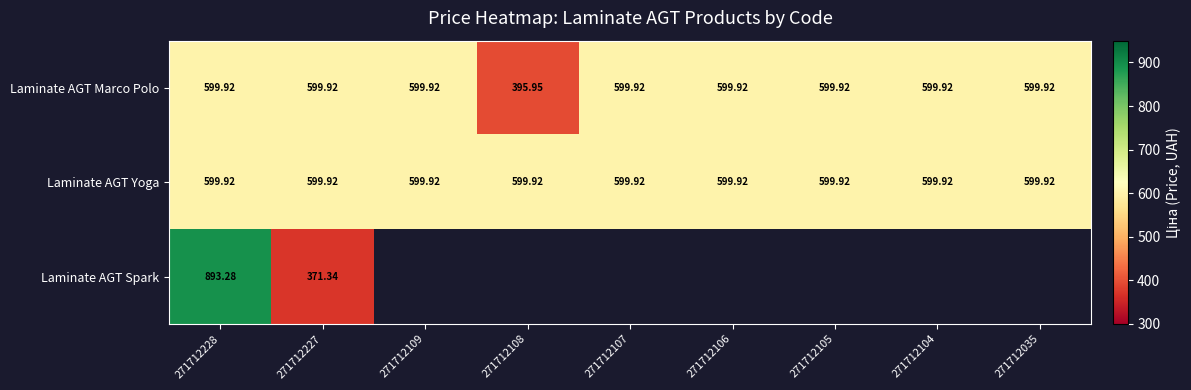

How many values in the Laminate AGT Marco Polo series are below 599?

1